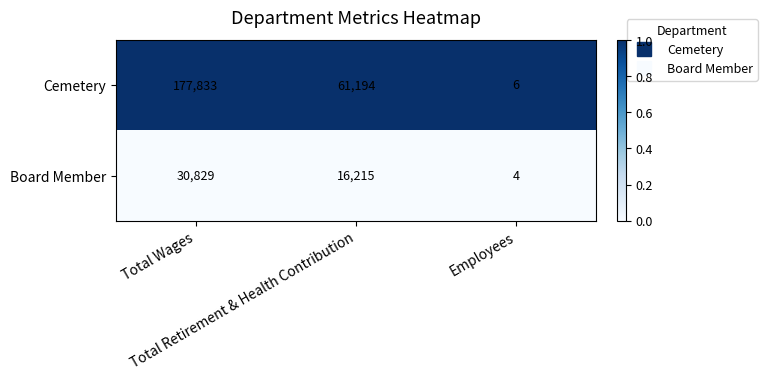

Which series has the largest range (max minus min)?

Cemetery